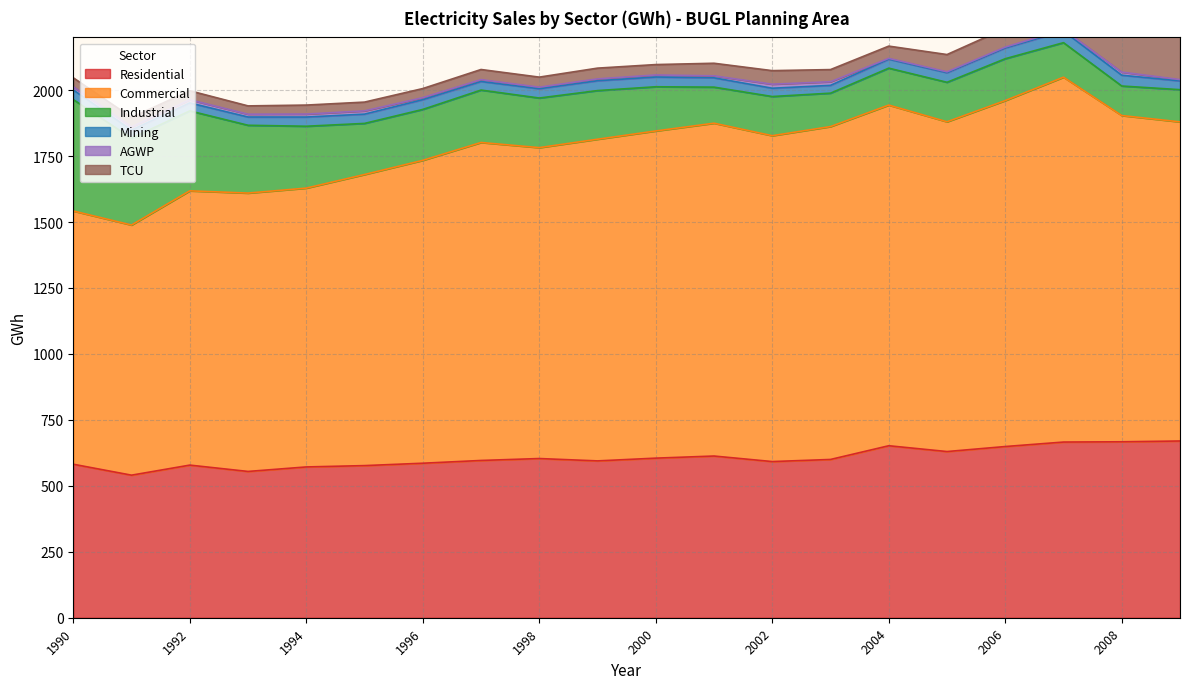

Is the value of Industrial at 2005 greater than the value of Residential at 2001?

No